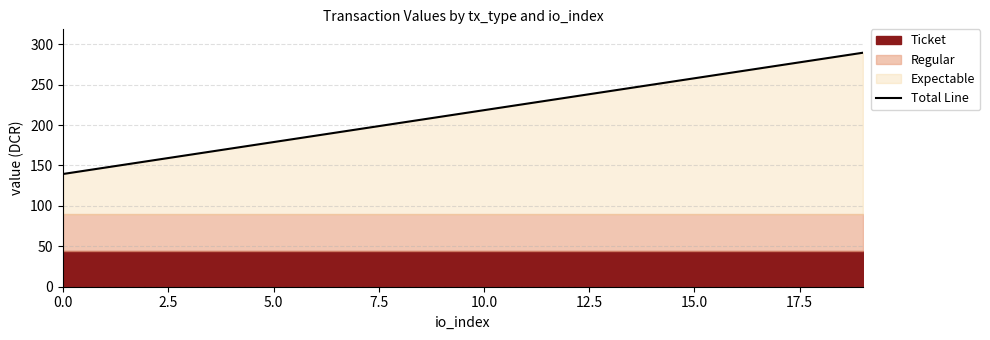

What is the minimum value for Total Line?

139.5